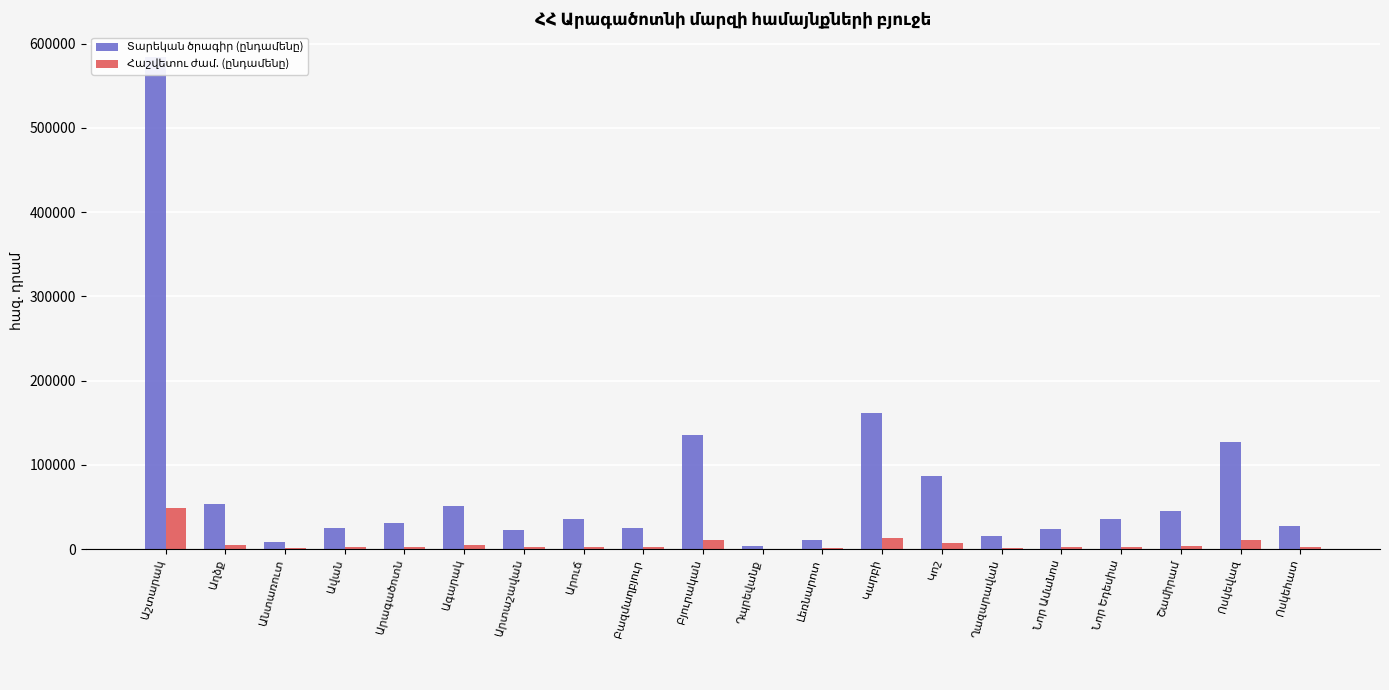

What position from the left is Աշտարակ?

1